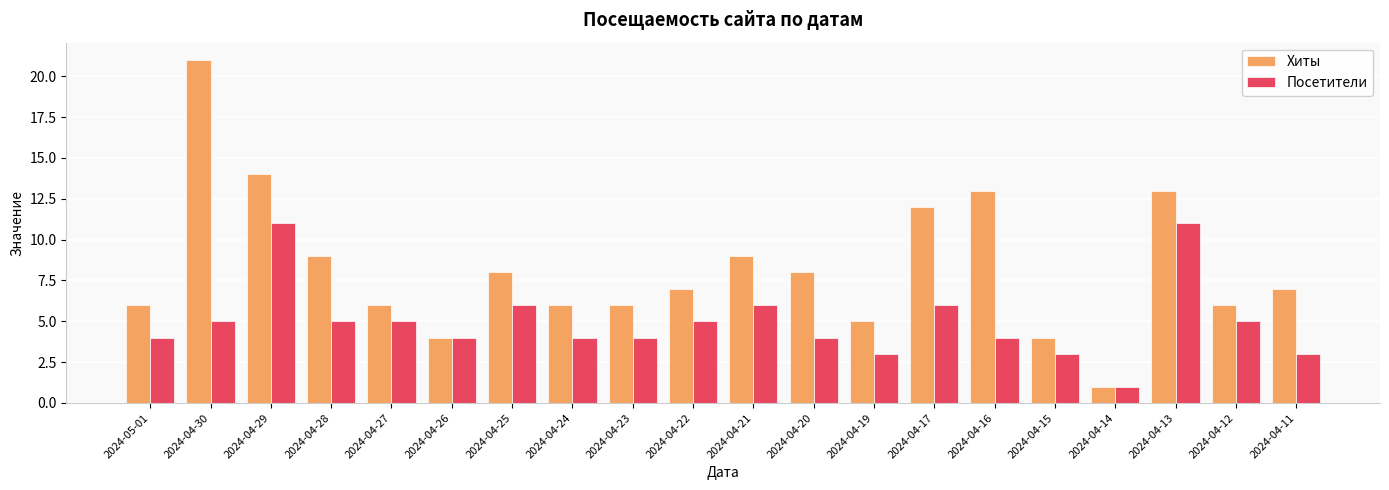

Rank the series at 2024-04-21 from highest to lowest value.

Хиты, Посетители